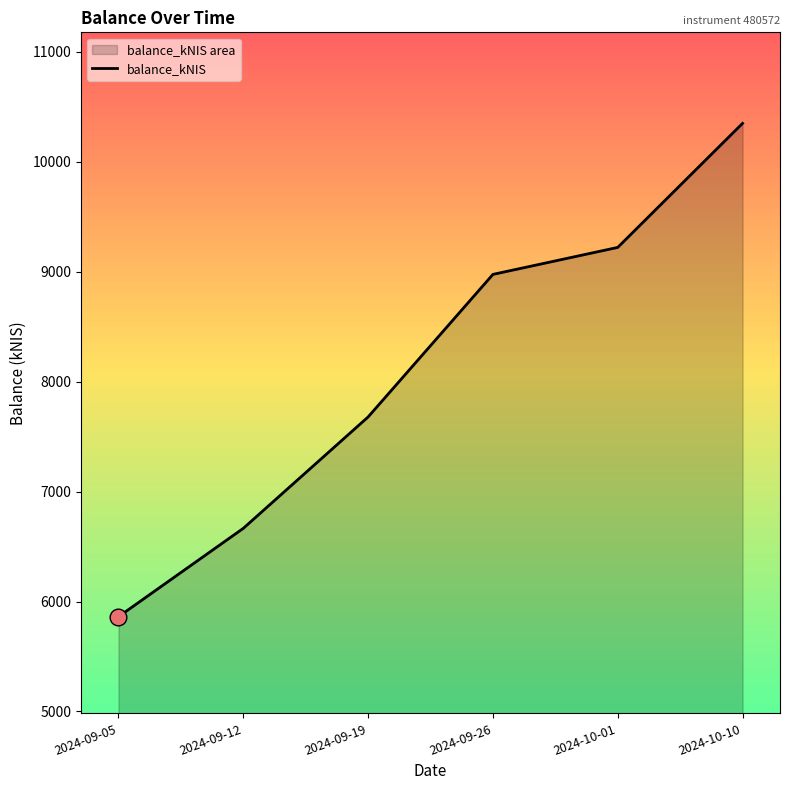

True or false: the data shows 8976.1 at 2024-09-26.

True